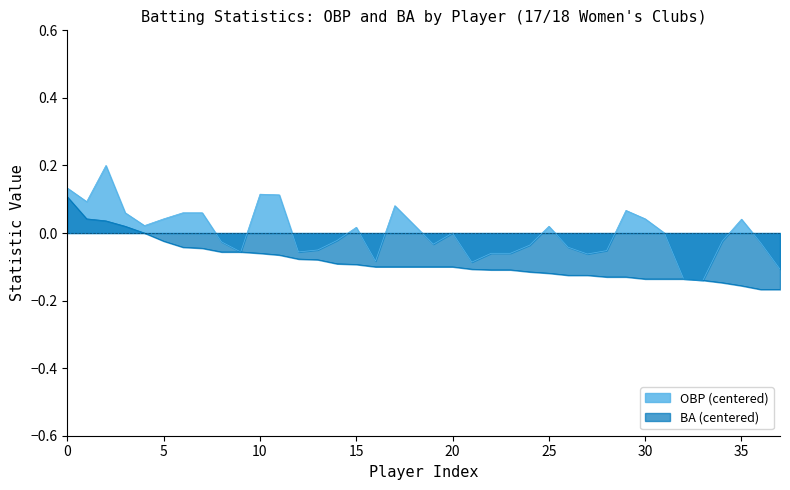

How many data points in OBP are less than 0?

19